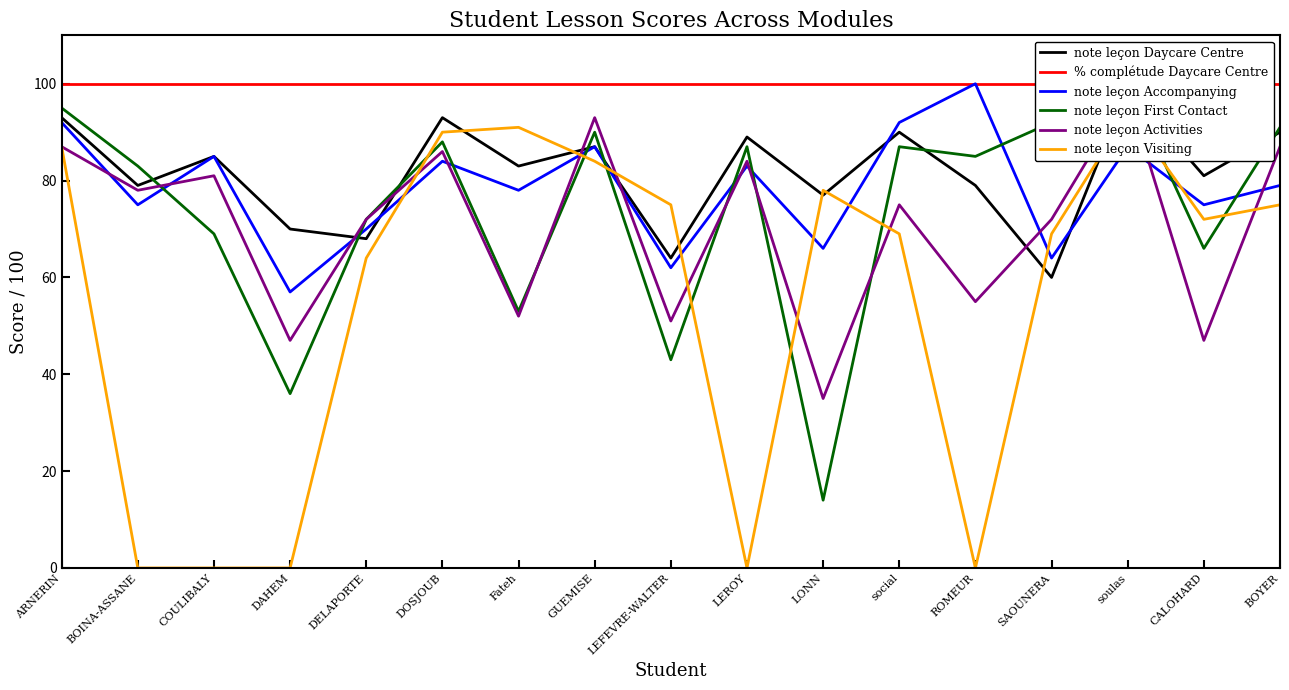

At soulas, list the series in order from largest to smallest.

% complétude Daycare Centre, note leçon First Contact, note leçon Daycare Centre, note leçon Activities, note leçon Visiting, note leçon Accompanying